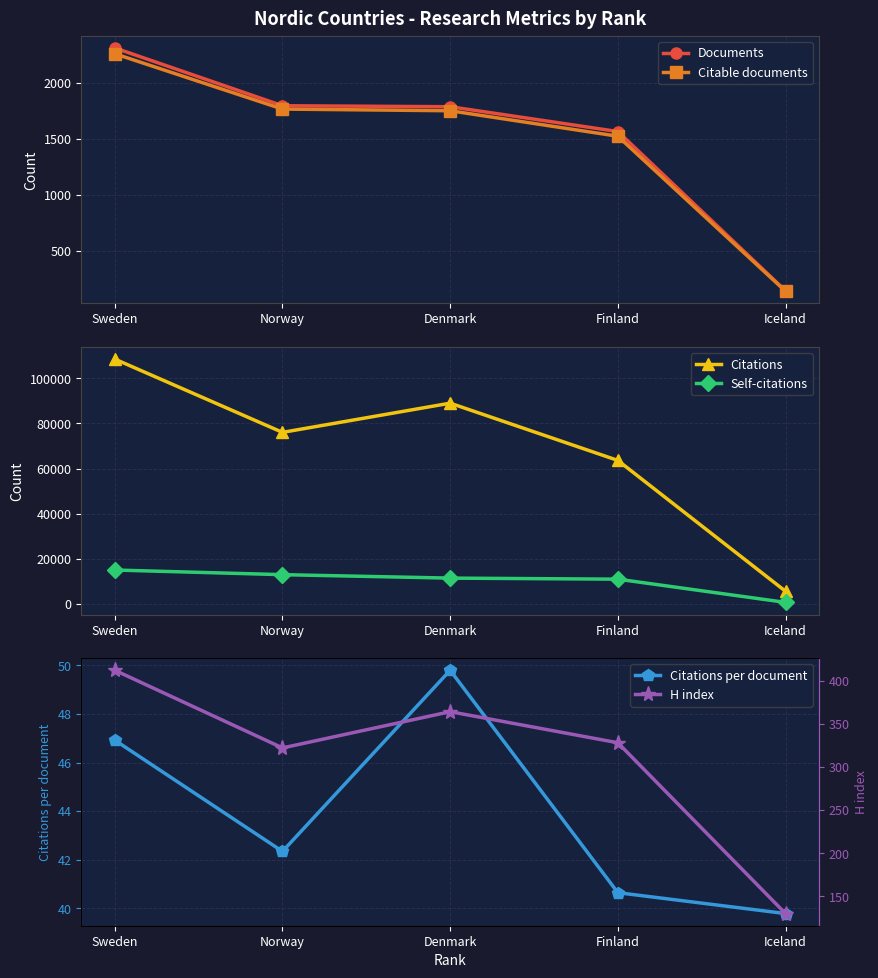

What is the label of the 4th point from the right?

Norway